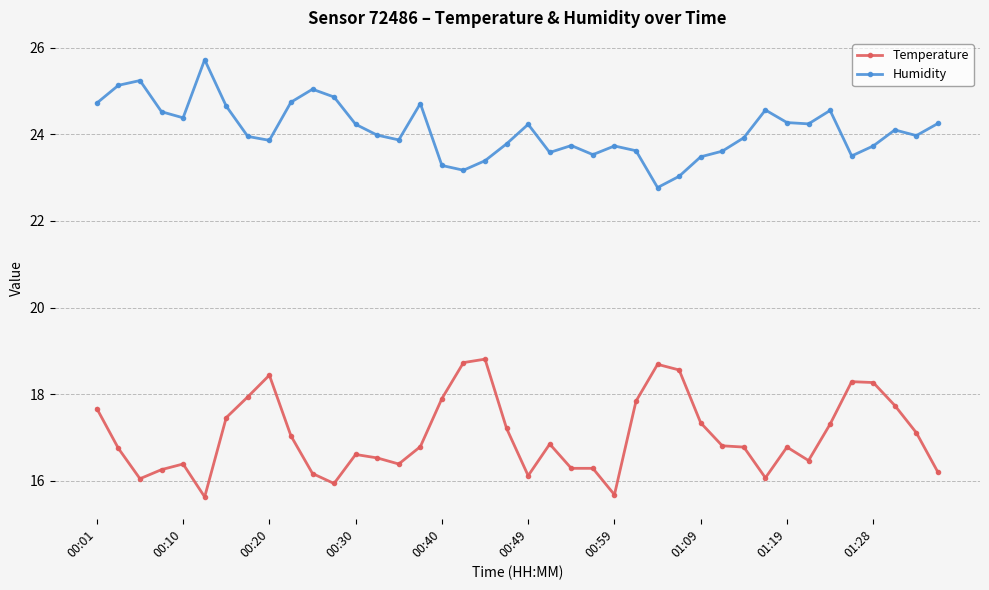

List the series in order of their peak value, highest first.

Humidity, Temperature